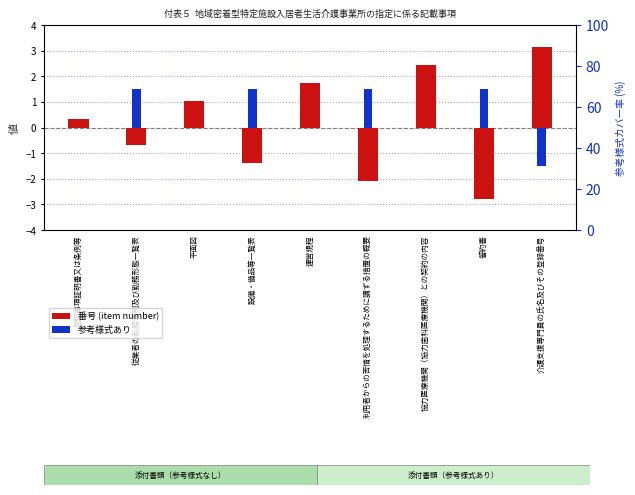

What is the minimum value shown in the chart?

-2.8